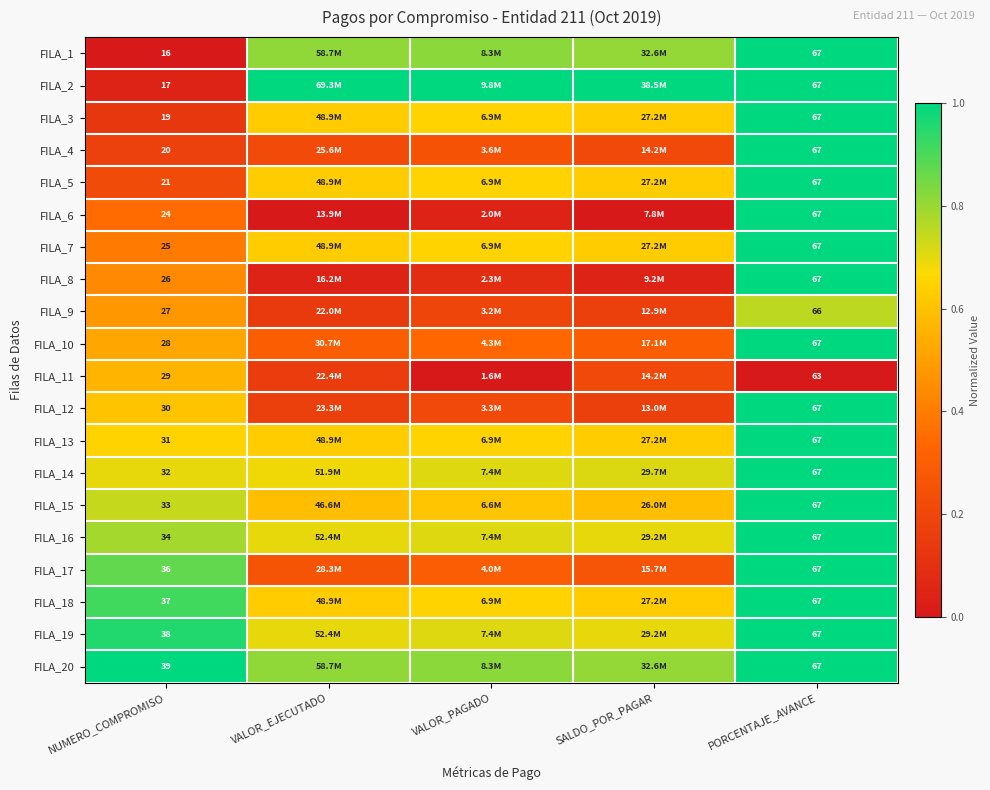

The value of FILA_2 at NUMERO_COMPROMISO is 0.1. True or false?

False